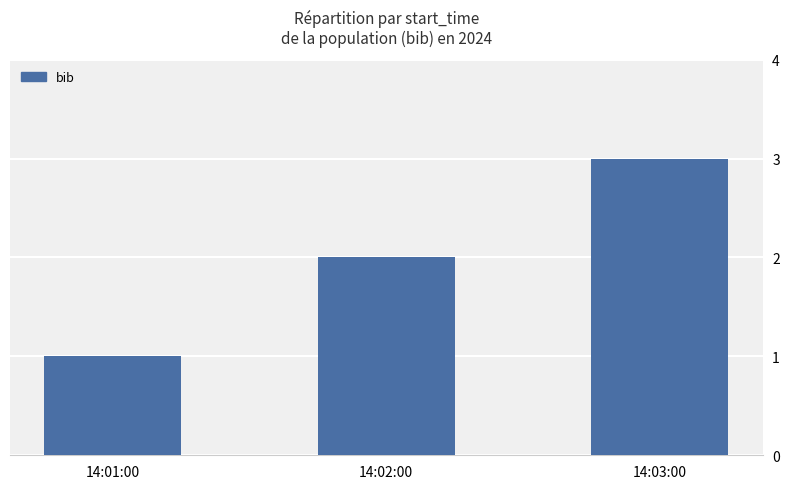

The value at 14:03:00 is 3. True or false?

True